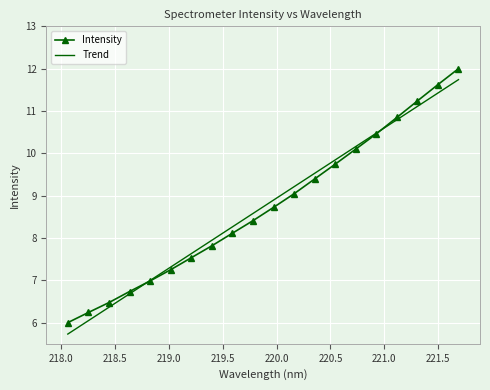

What is the minimum value shown in the chart?

5.7